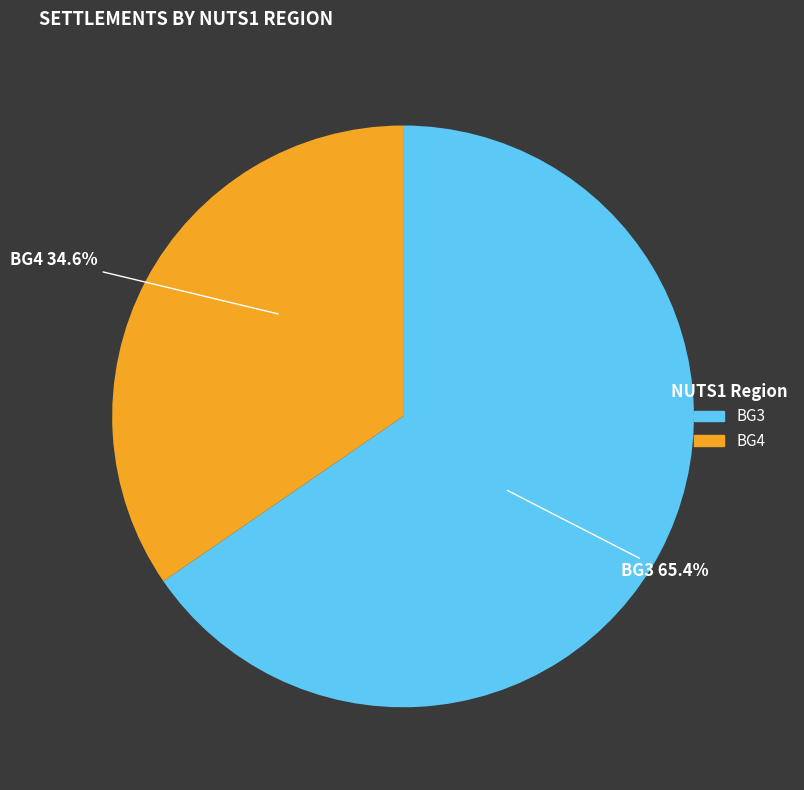

What portion of the pie excludes BG3?

34.6%